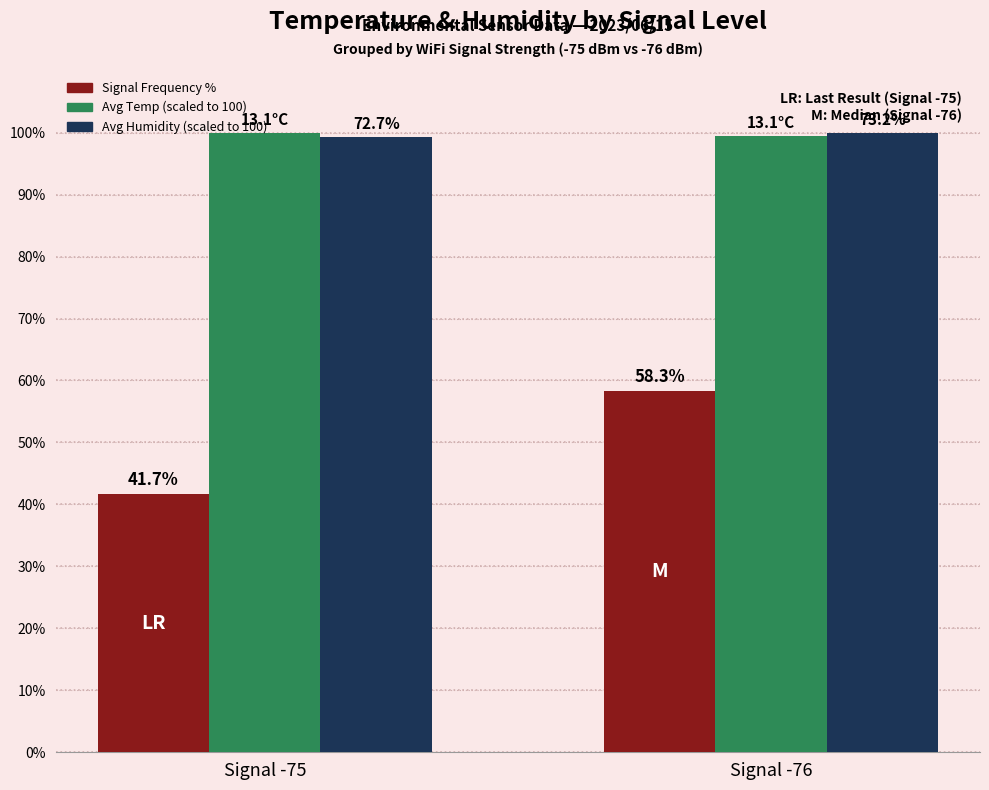

What is the minimum value shown in the chart?

41.7